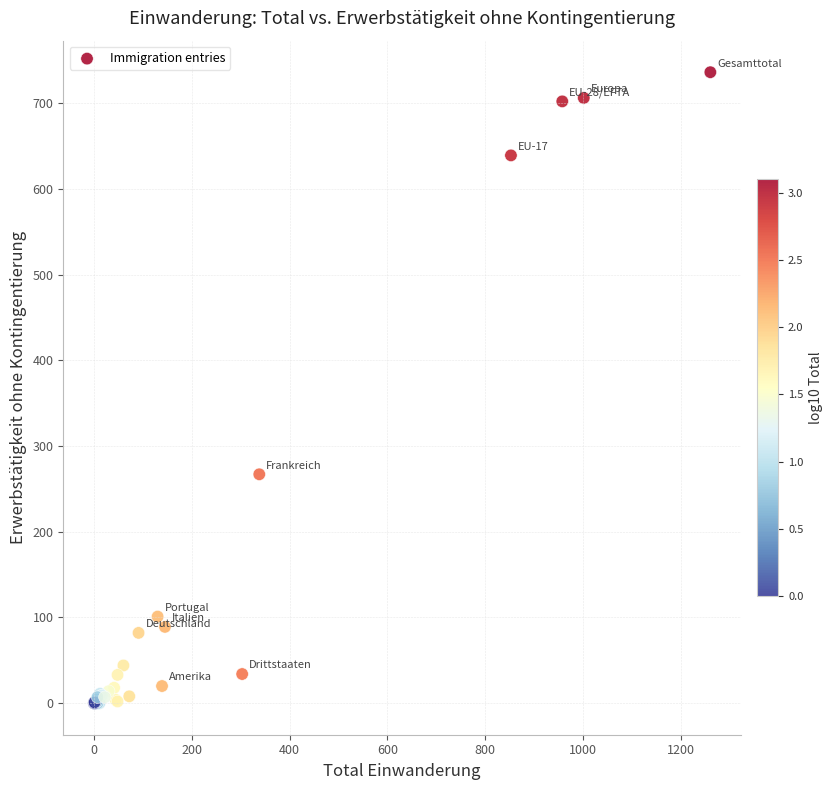

What Y value in the scatter plot is closest to 368?

267